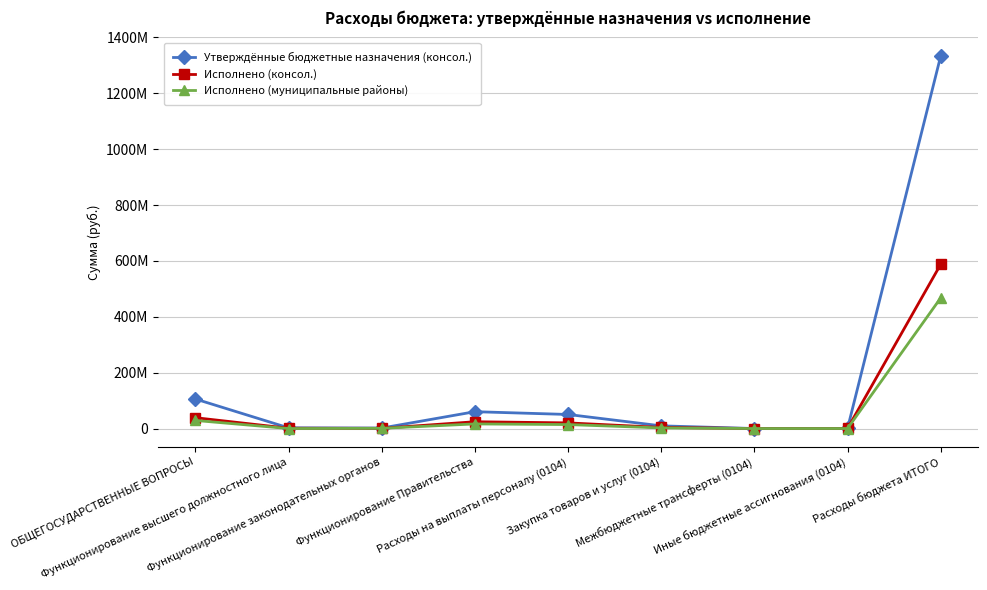

What are all the series names shown in the legend?

Утверждённые бюджетные назначения (консол.), Исполнено (консол.), Исполнено (муниципальные районы)